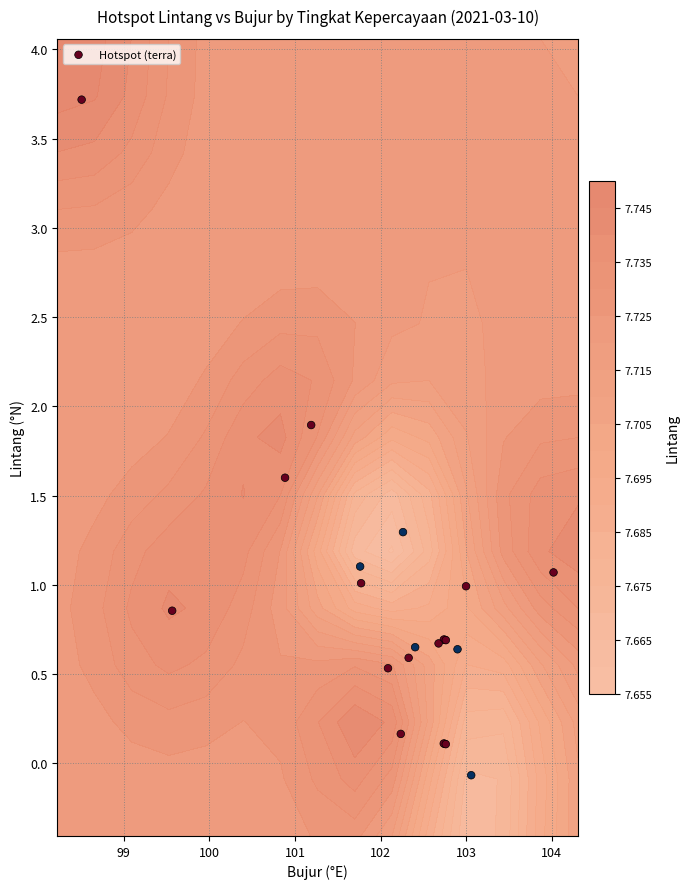

How many data points does each series have?

22